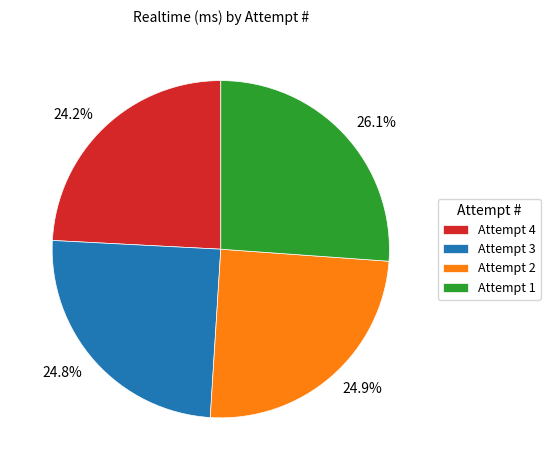

Does Attempt 4 account for over 50% of the chart?

No